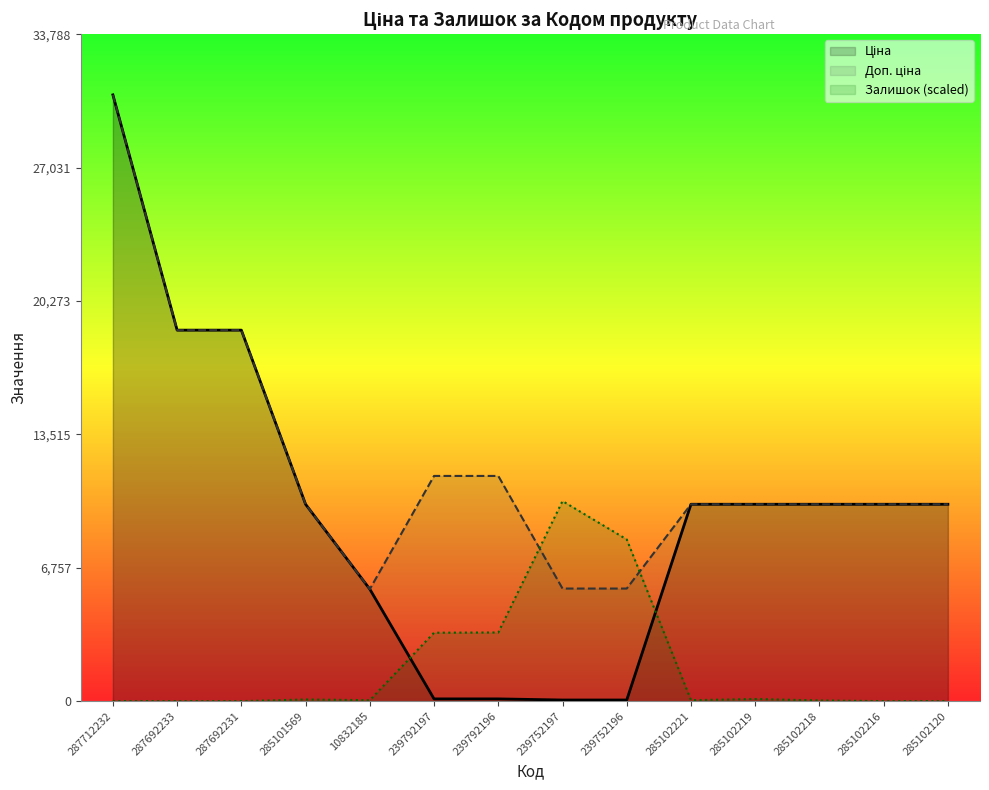

List the labels in order of Ціна value, largest first.

287712232, 287692233, 287692231, 285101569, 285102221, 285102219, 285102218, 285102216, 285102120, 10832185, 239792197, 239792196, 239752197, 239752196